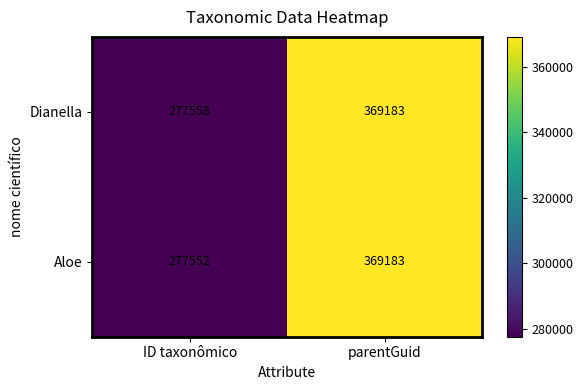

What is the sum of the Aloe values at ID taxonômico and parentGuid?

646735